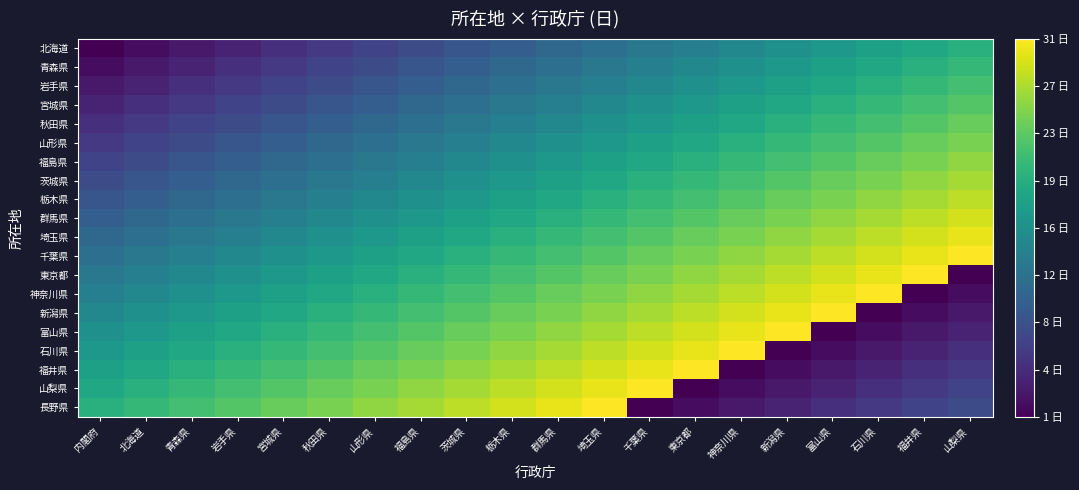

Which category has the highest value across all series?

山梨県